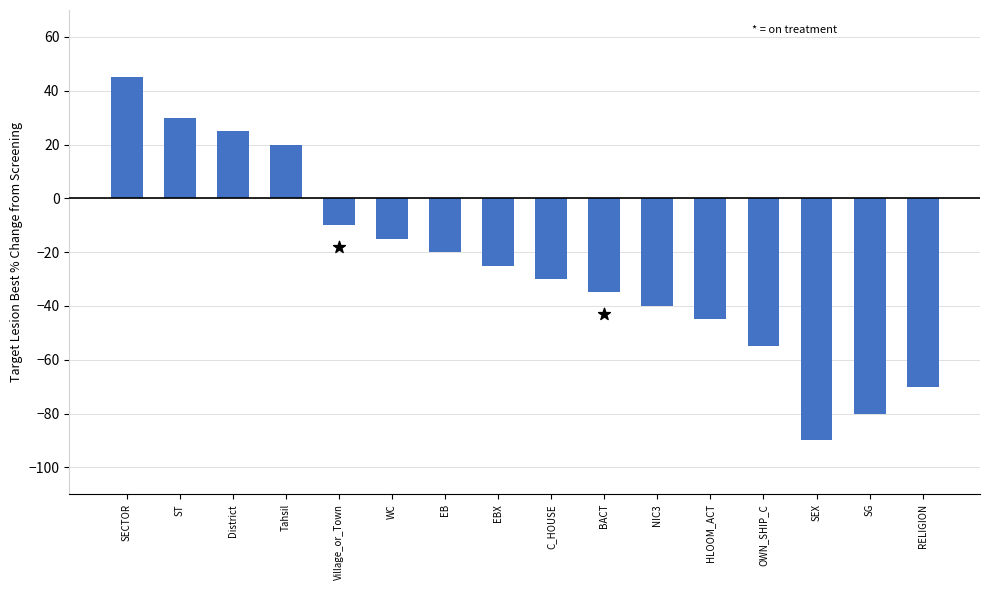

Which has a higher value, WC or NIC3?

WC